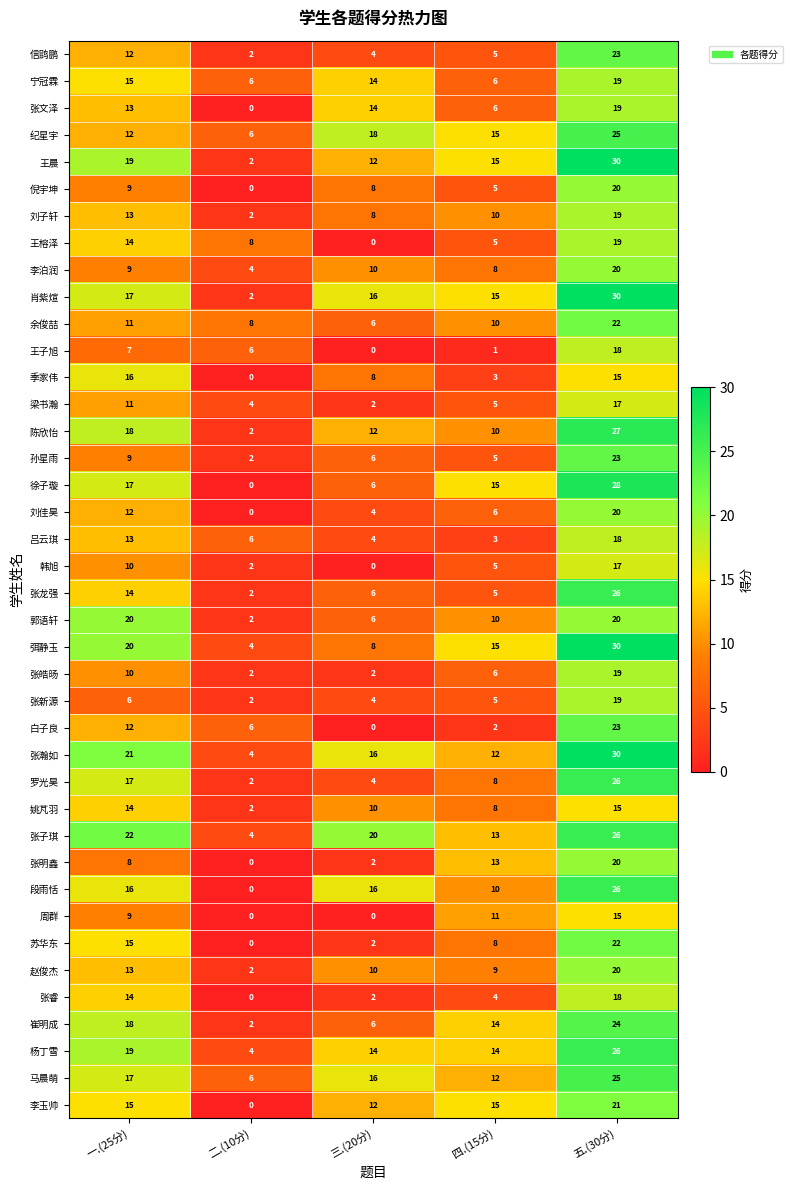

What is the difference between the highest and lowest values at 四.(15分)?

14